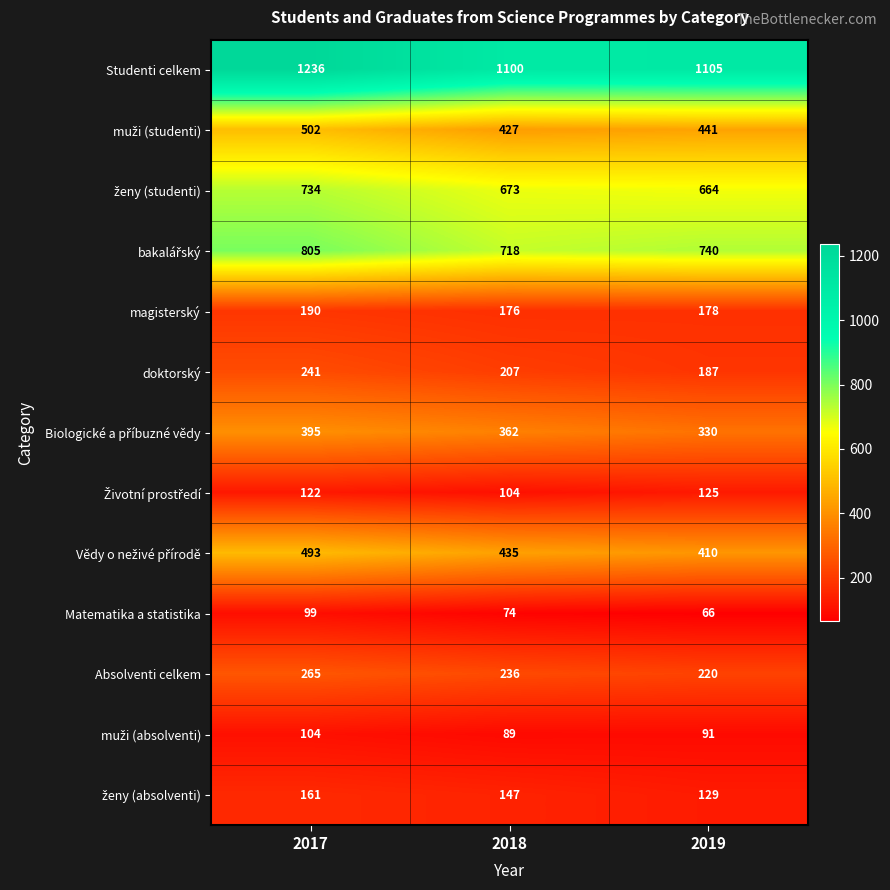

What is the difference between the Matematika a statistika values at 2018 and 2017?

25